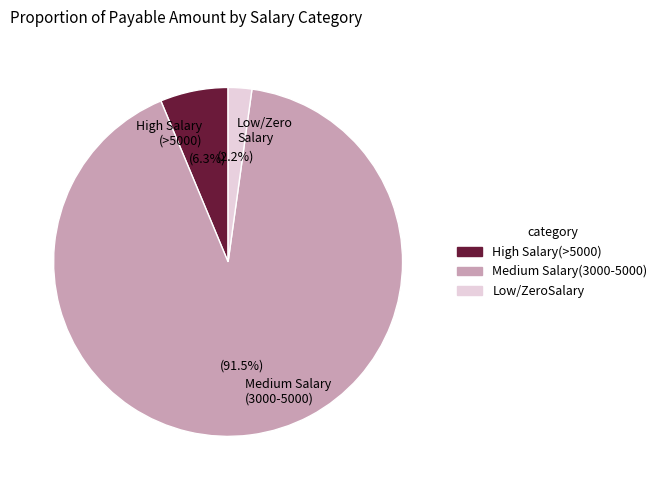

Count the number of slices in the pie.

3